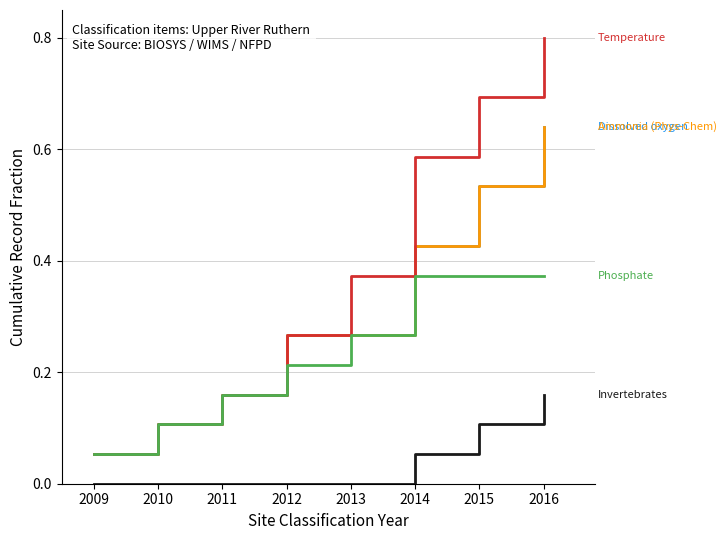

True or false: Invertebrates has a value of 0.1 at 2013.

False